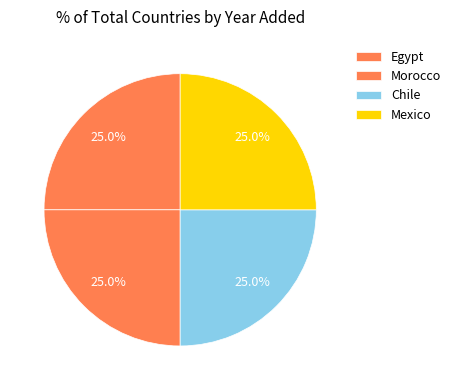

How many segments does this pie chart have?

4